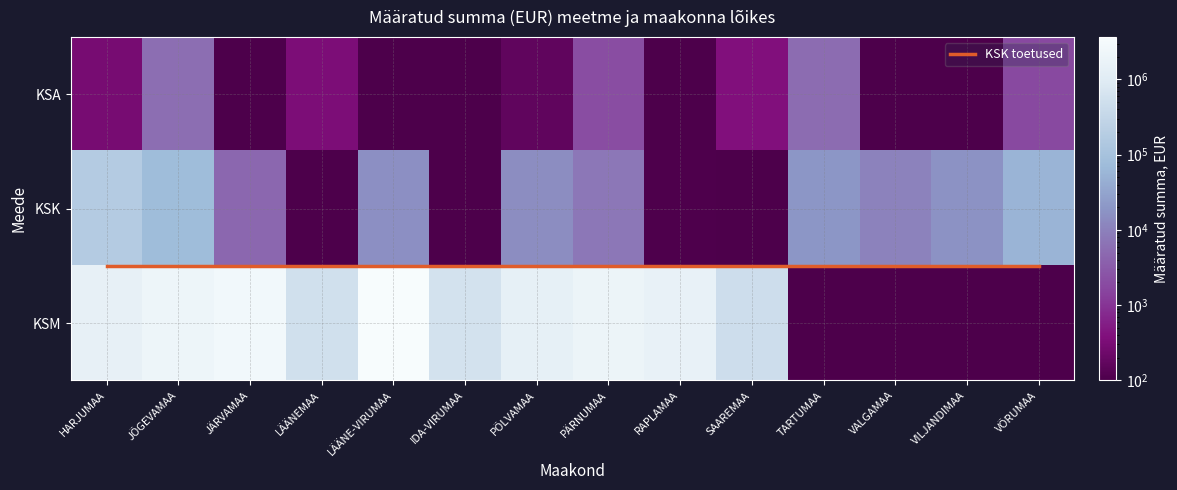

List the labels in order of KSM value, largest first.

LÄÄNE-VIRUMAA, JÄRVAMAA, JÕGEVAMAA, PÄRNUMAA, RAPLAMAA, HARJUMAA, PÕLVAMAA, IDA-VIRUMAA, LÄÄNEMAA, SAAREMAA, TARTUMAA, VÕRUMAA, VALGAMAA, VILJANDIMAA